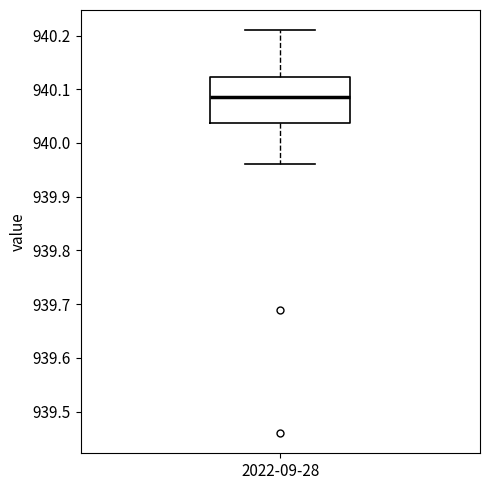

Where does the median line of the box for 2022-09-28 sit on the y-axis? The values are not printed on the chart, so give them approximately, as read against the axis.

940.09